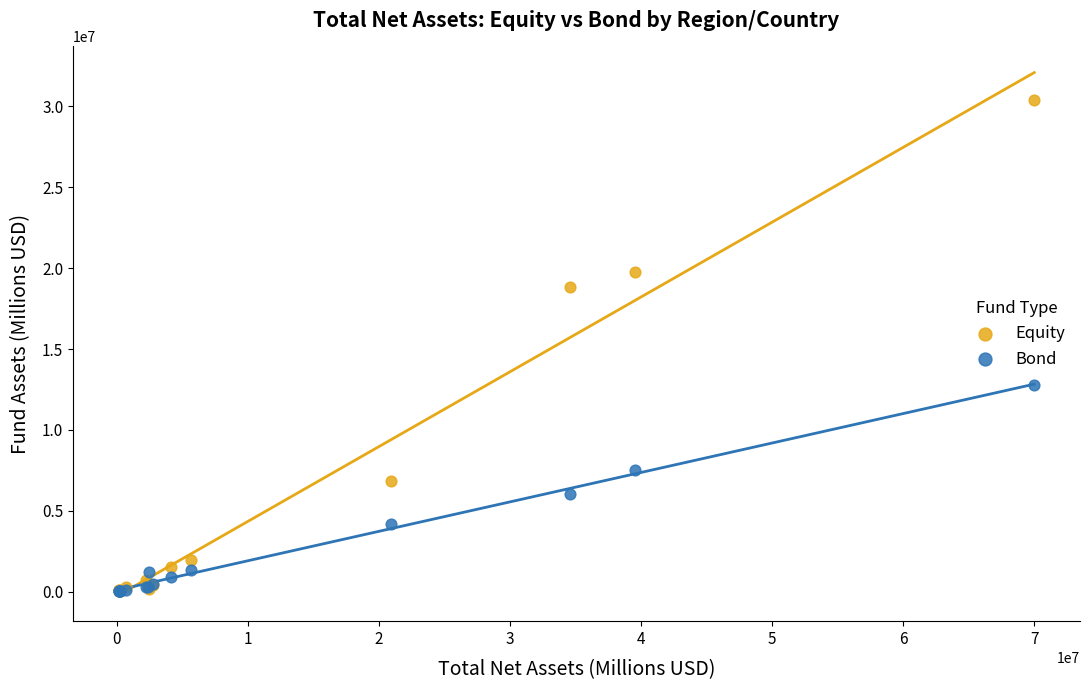

In the Equity series, what Y value is closest to 15210744?

18839480